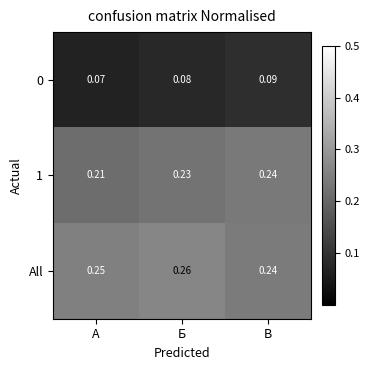

List the labels in order of All value, smallest first.

В, А, Б